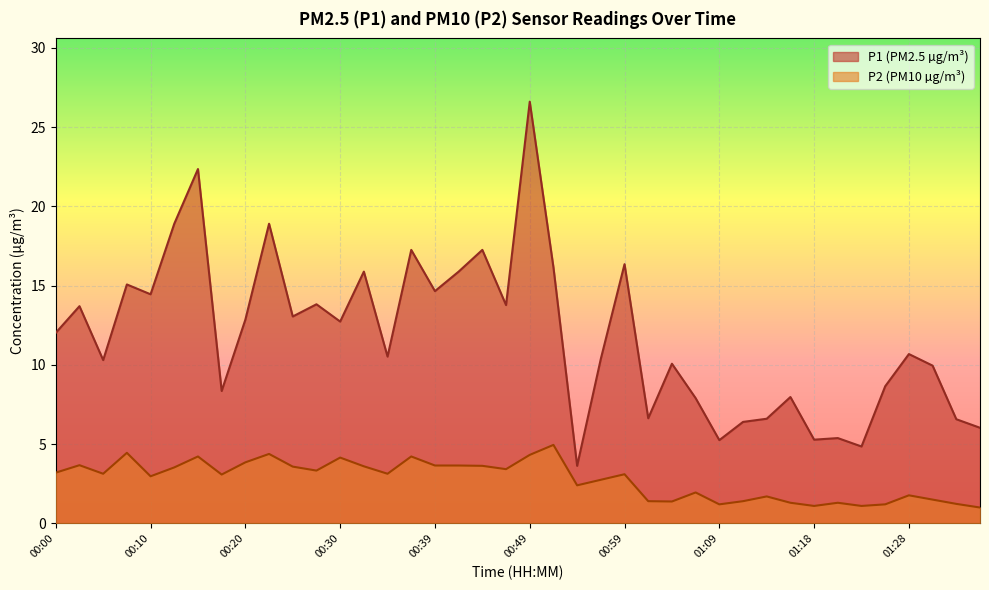

How many series are shown in this chart?

2